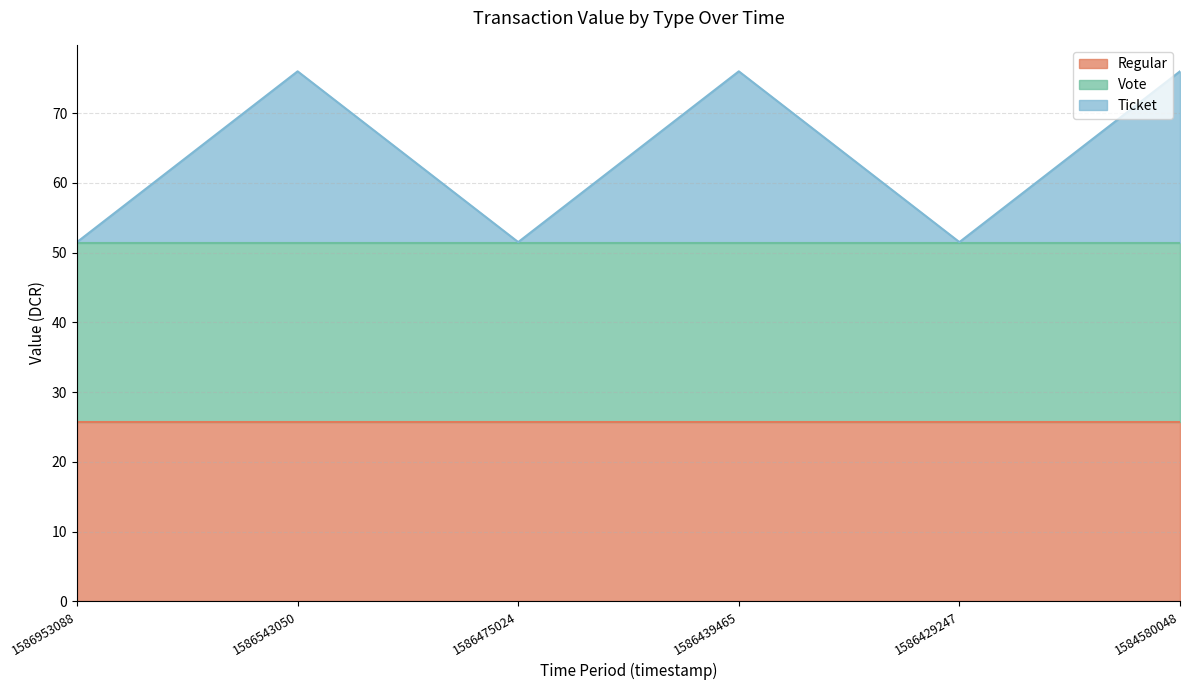

True or false: Vote and Ticket cross at least once.

False